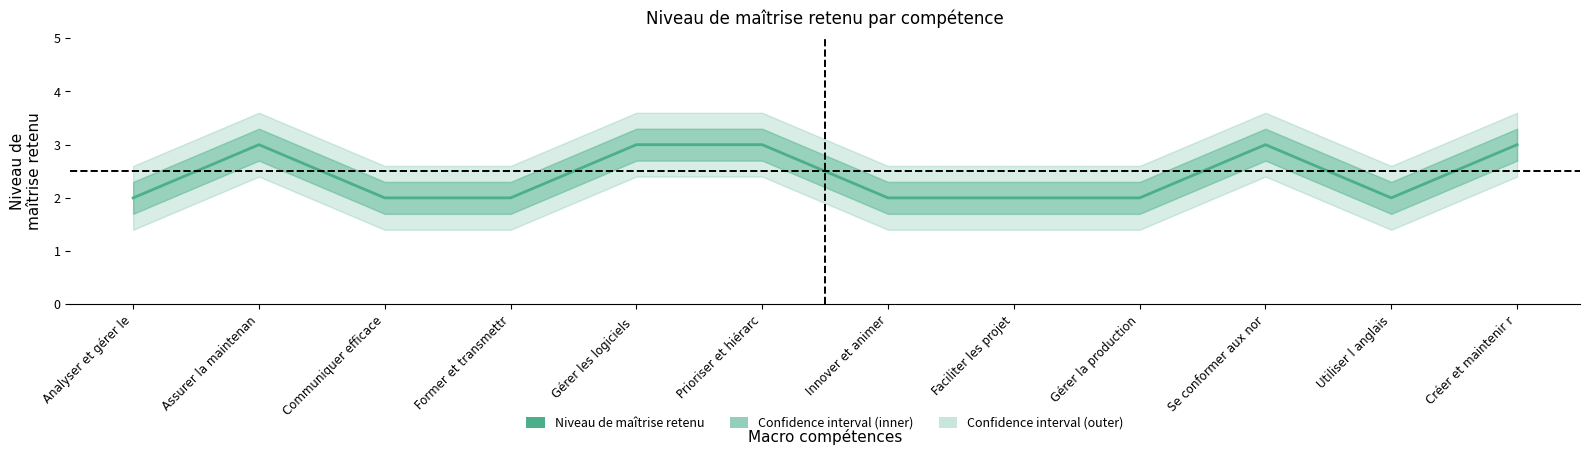

Reading left to right, what are all the values shown in this chart?

2	3	2	2	3	3	2	2	2	3	2	3